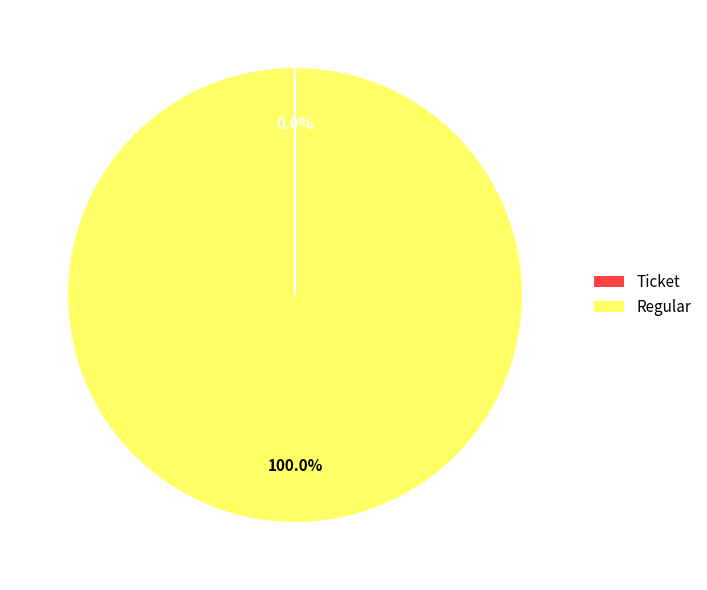

Which slice is the largest?

Regular